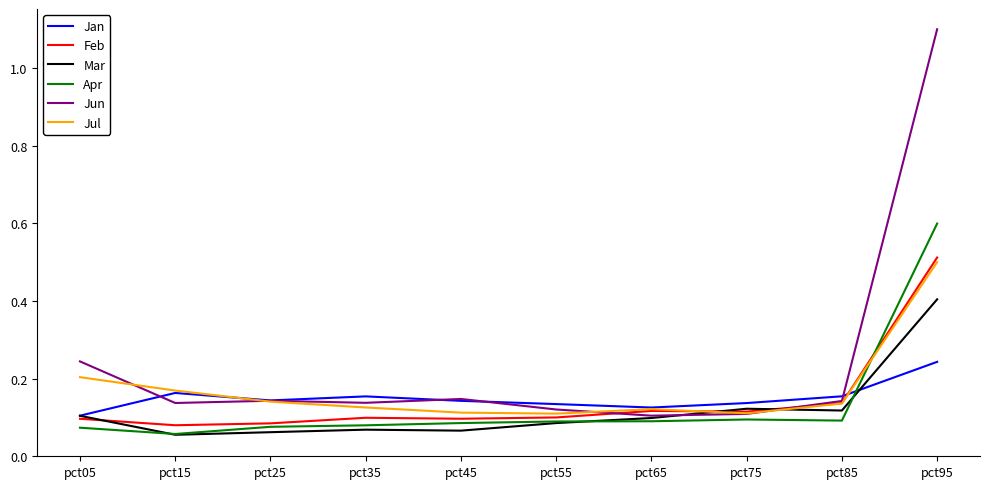

What is the sum of all Feb values?

1.4